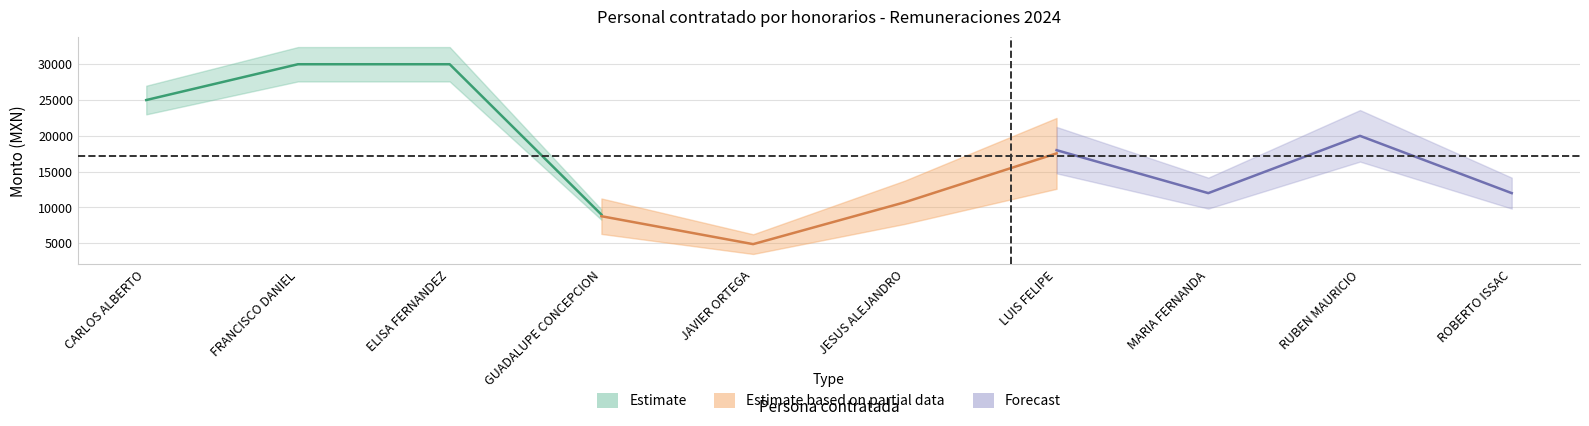

Where is the first local minimum for Remuneración mensual bruta?

JAVIER ORTEGA